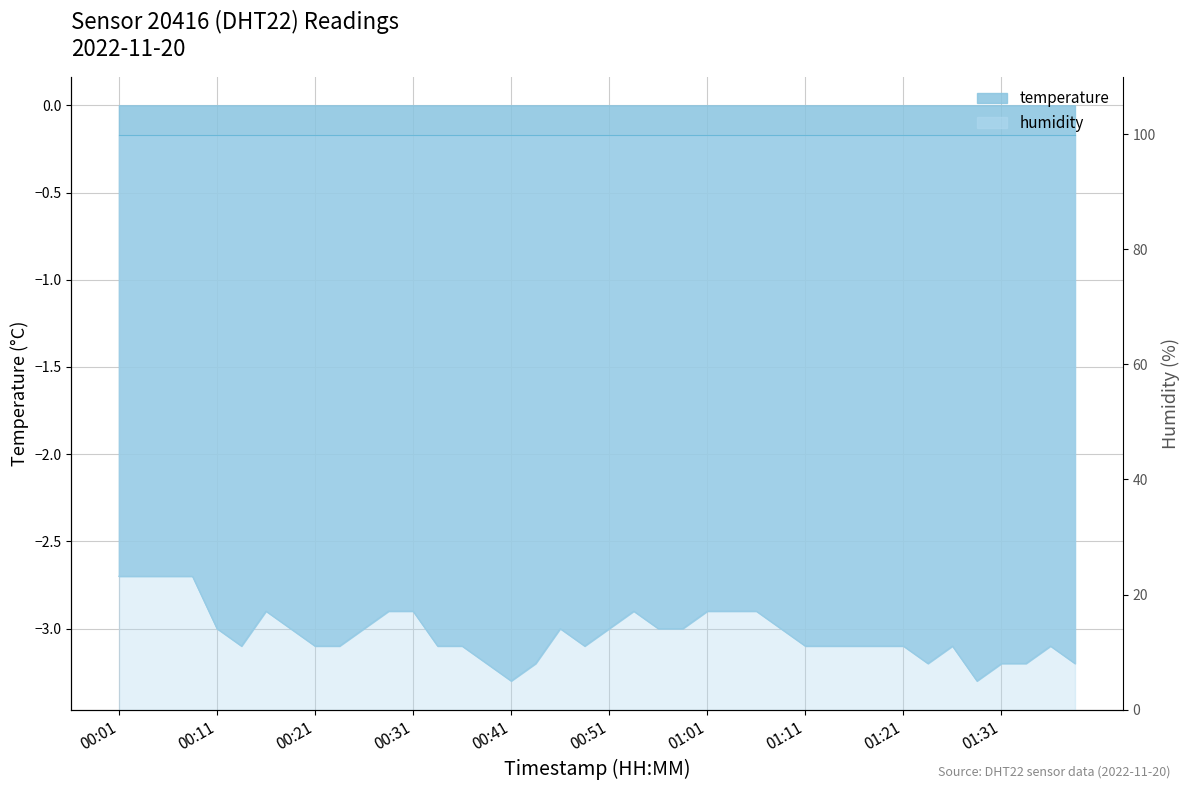

True or false: there are more than 2 points higher than both neighbors.

True